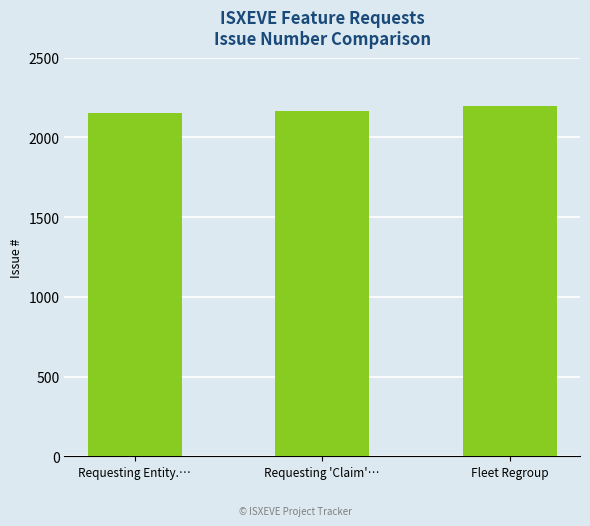

How many values are between 2156 and 2200?

3